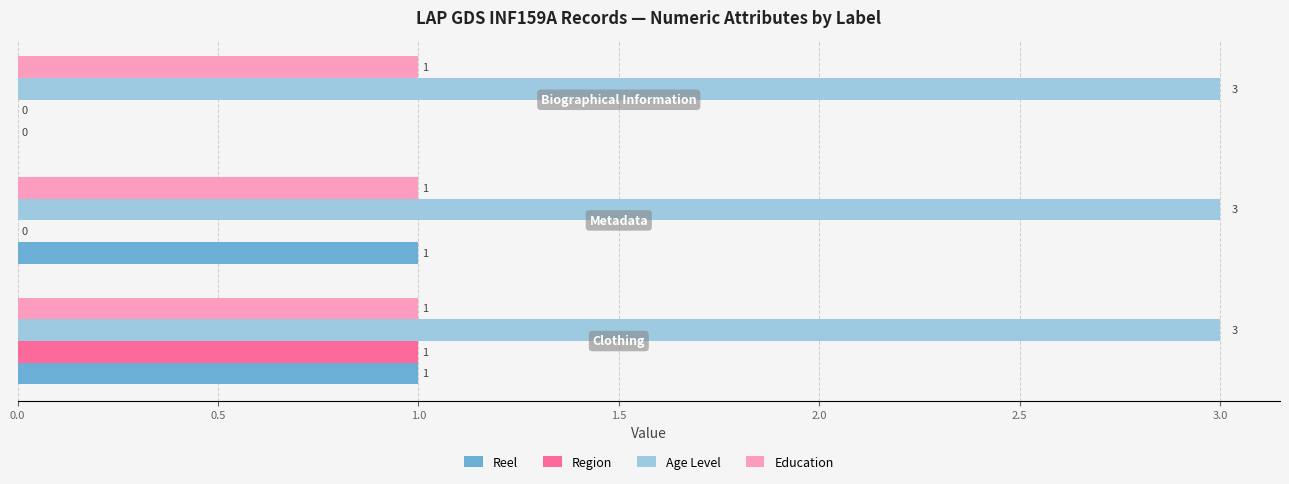

How many Reel values are between 0 and 1?

3